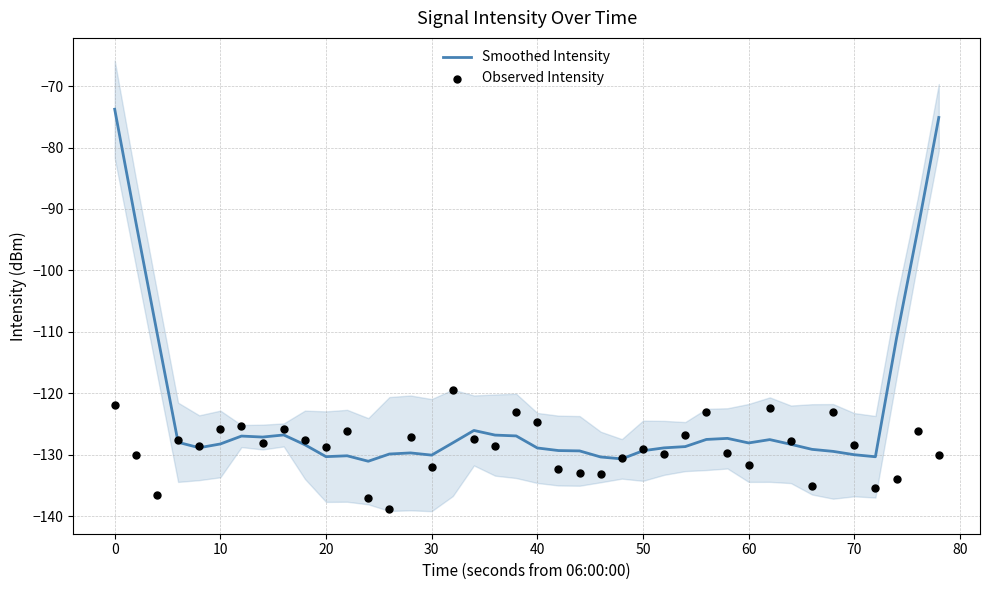

What is the highest value of the Smoothed Intensity series?

-73.8